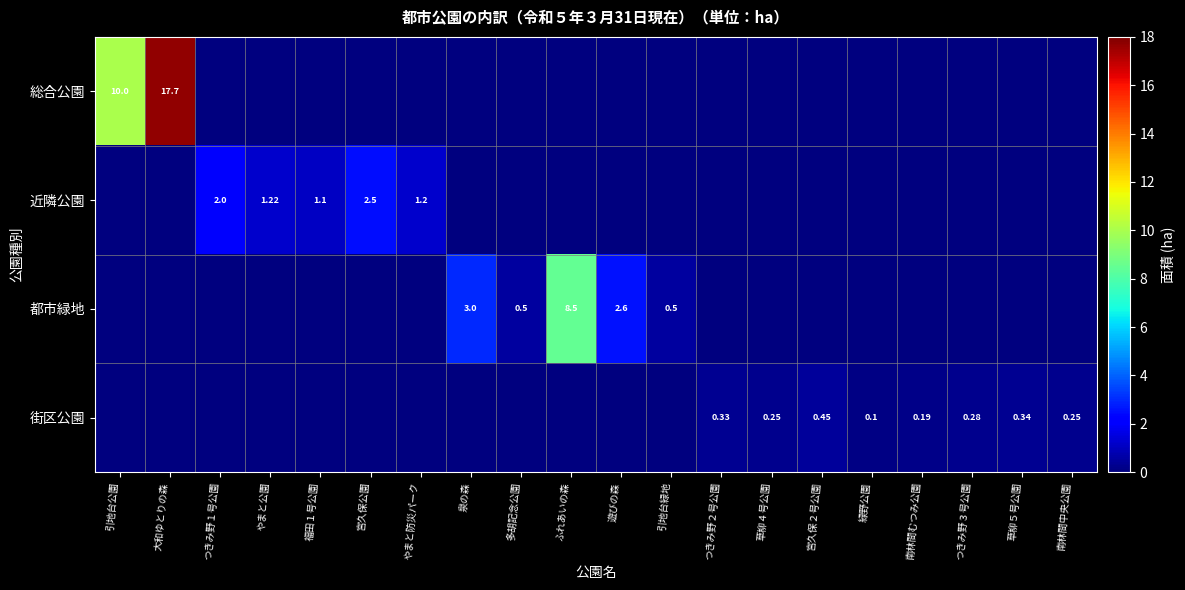

Which series has the widest spread of values?

総合公園